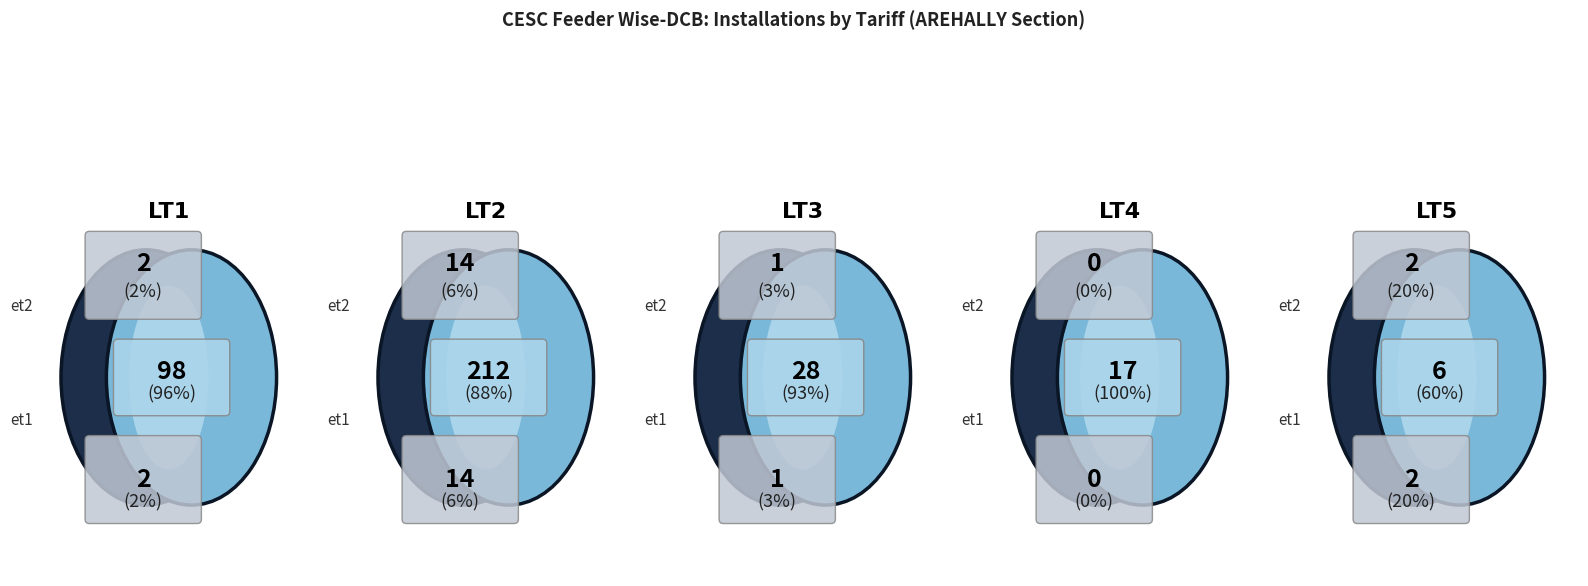

To the nearest percent, what is the combined percentage of LT4 Total and LT1 Total?

34%